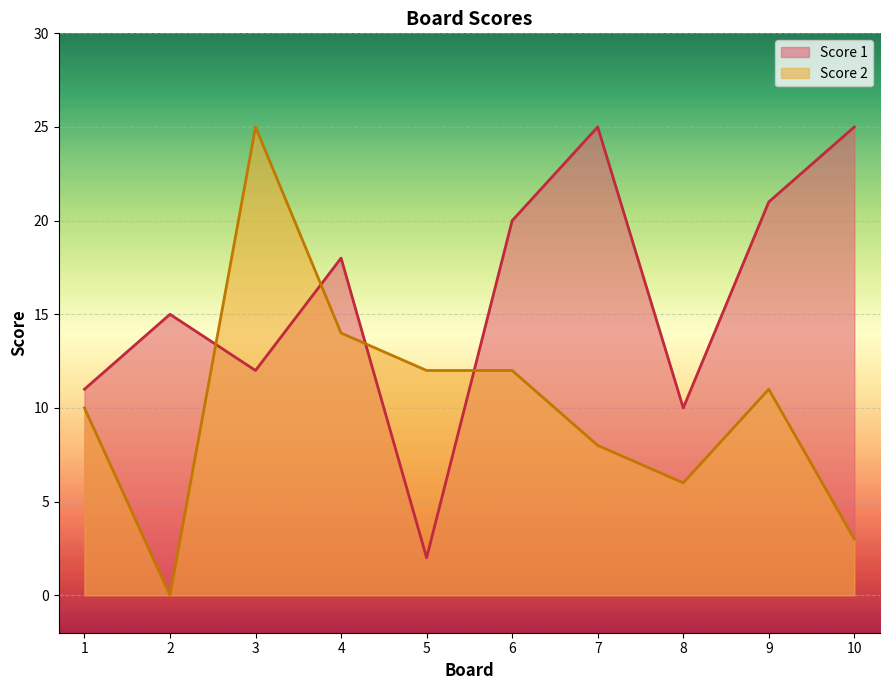

What is the difference between the Score 1 values at 3 and 2?

3